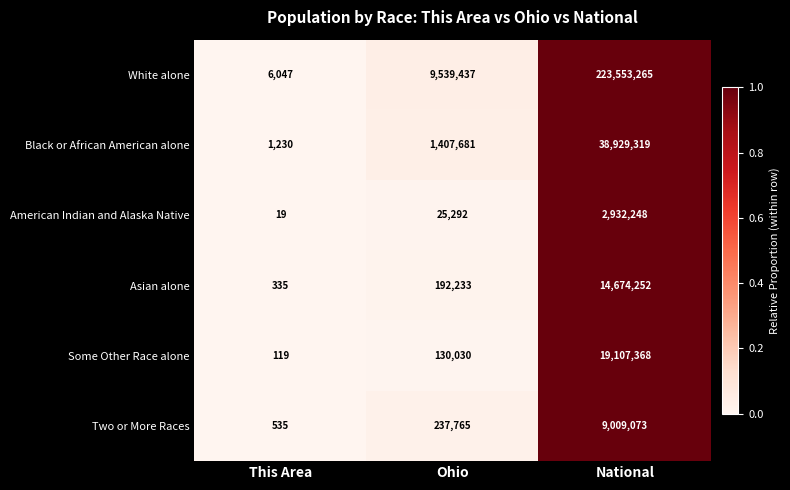

Which category has the highest value across all series?

National